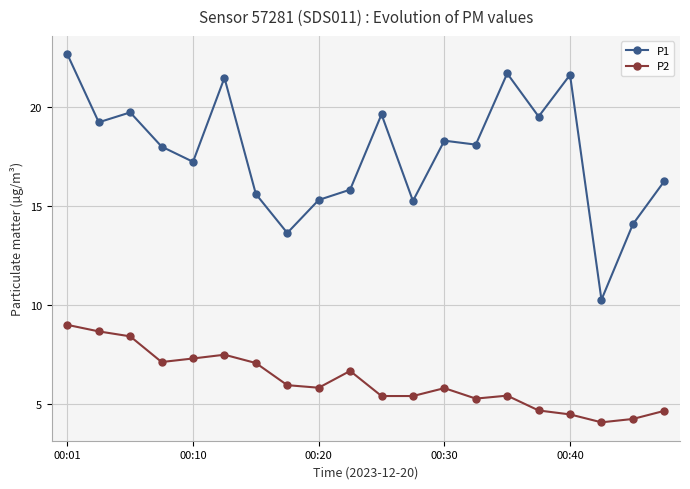

True or false: P2 and P1 cross at least once.

False